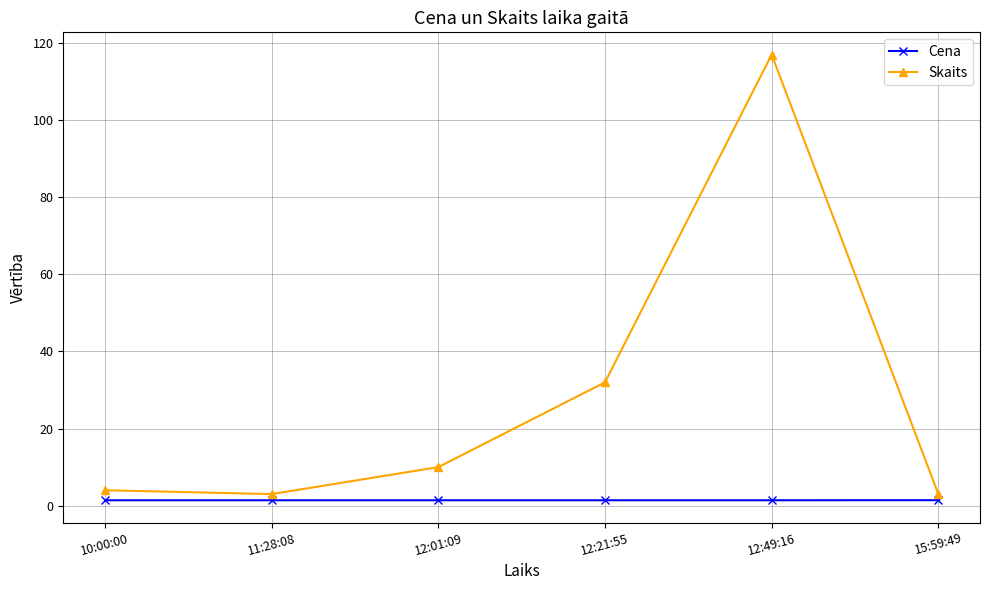

At which category is the sum across all series the highest?

12:49:16